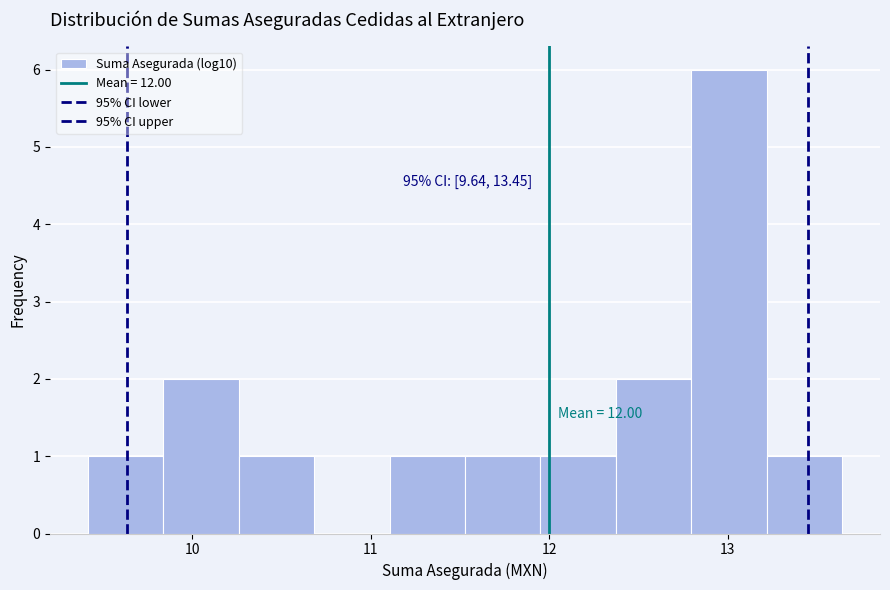

Over which range of the x-axis is the bar tallest?

12.8 to 13.2